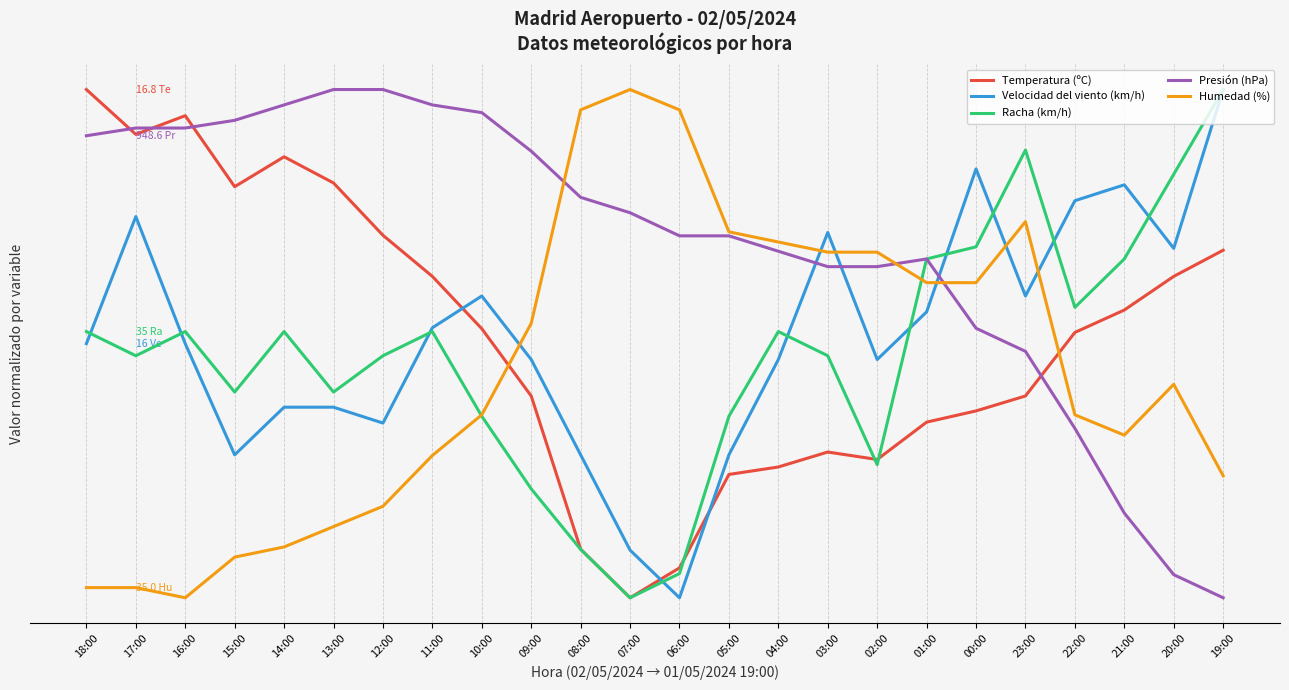

Does the chart have visible grid lines?

Yes